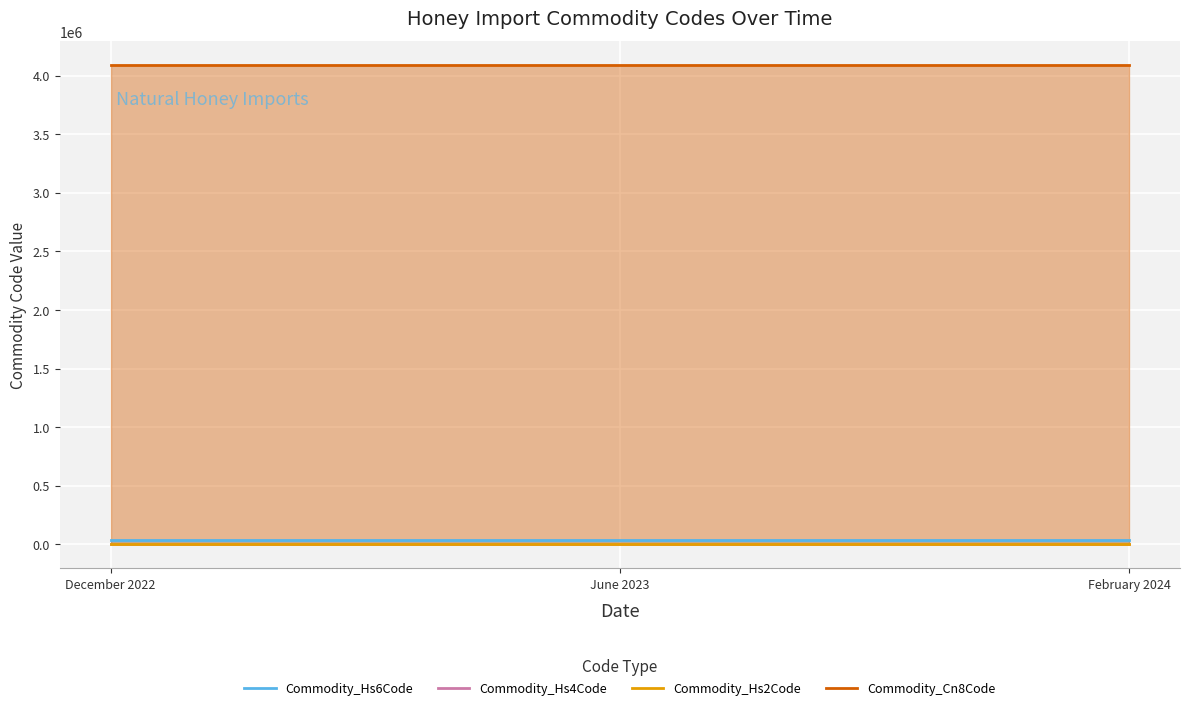

List the labels in order of Commodity_Hs2Code value, smallest first.

December 2022, June 2023, February 2024